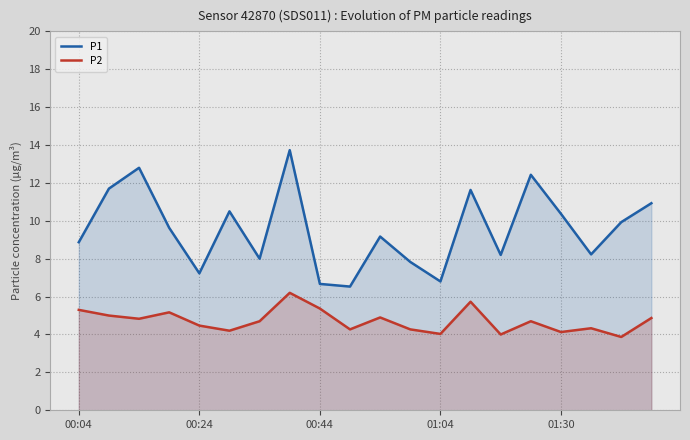

What is the spread (max minus min) of values at 00:24?

2.8